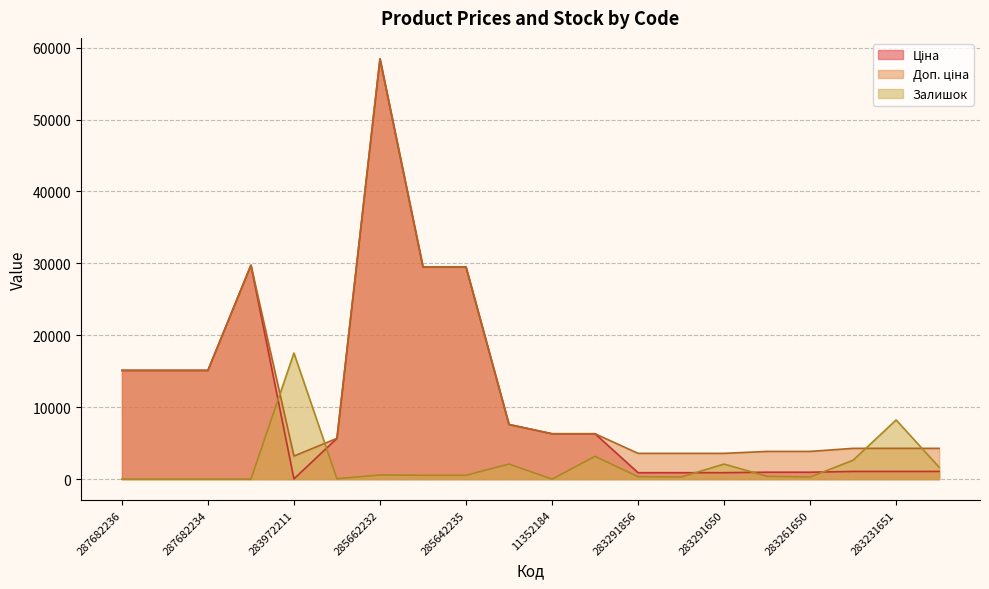

What is the label of the 18th point from the left?

283231856